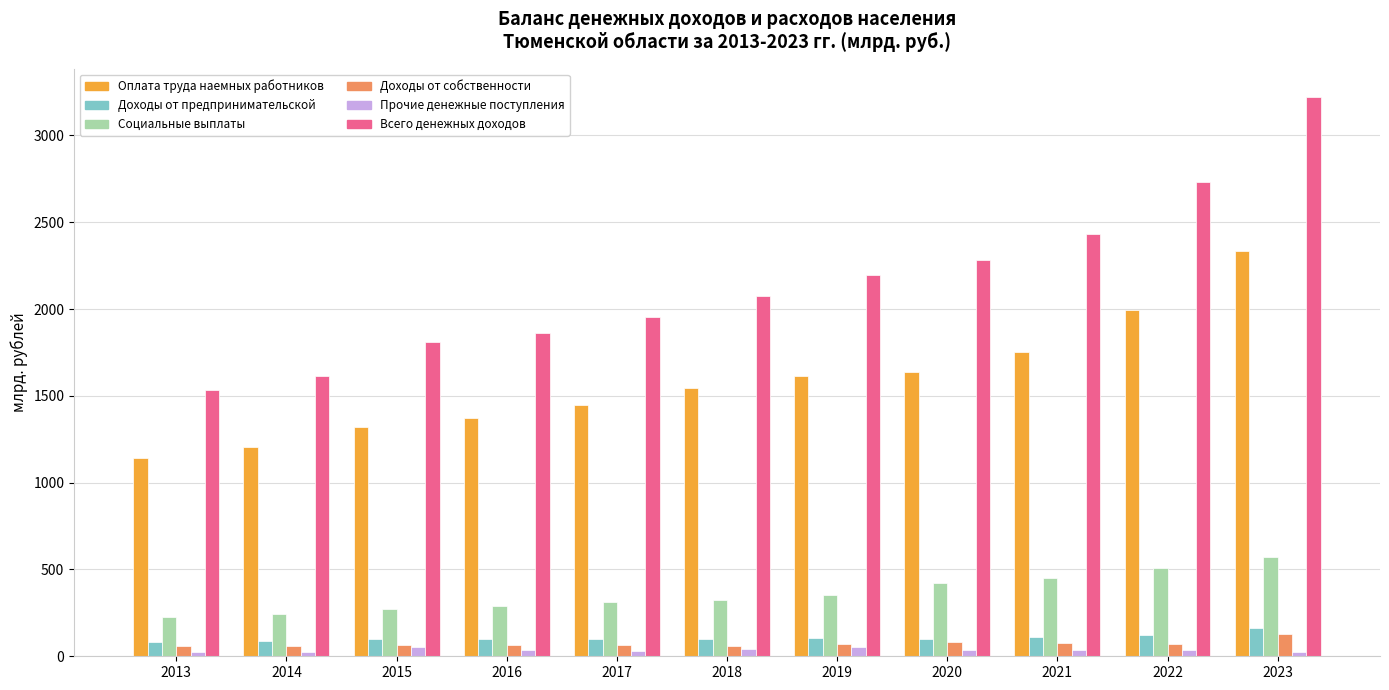

Count the number of categories in the chart.

11